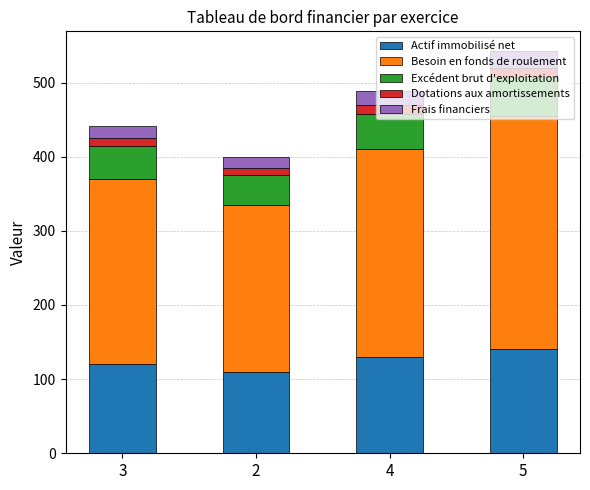

What is the minimum value for Actif immobilisé net?

110